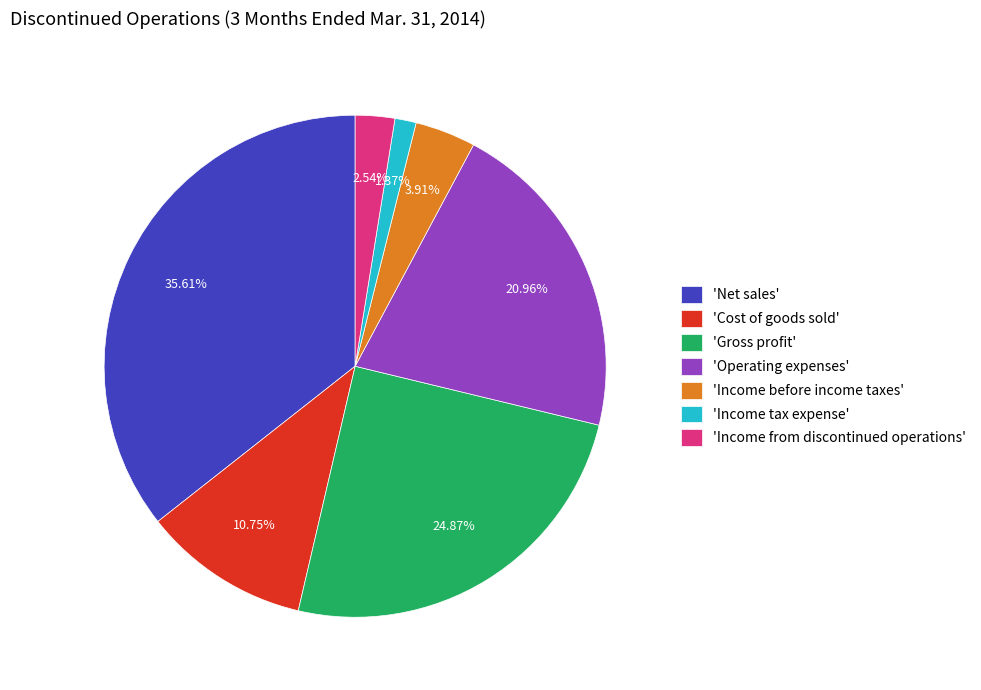

Do 'Income tax expense' and 'Gross profit' together represent more than half of the pie?

No